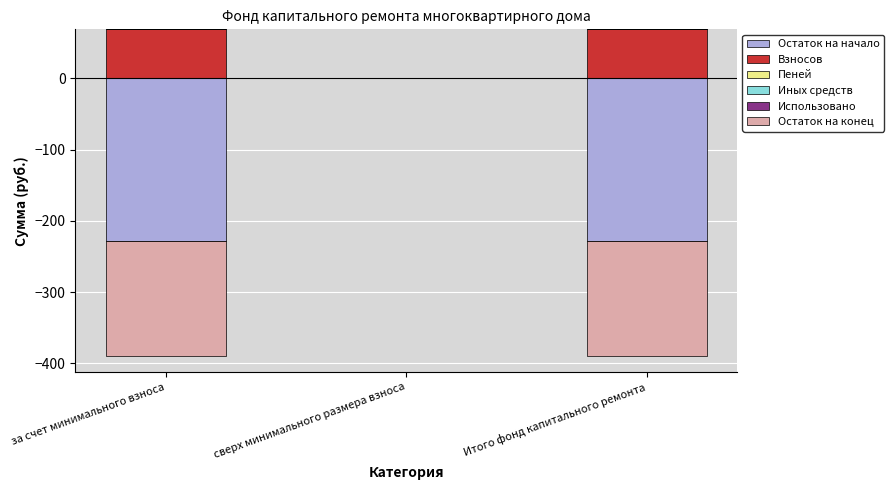

The Взносов series shows 32.1 at за счет минимального взноса. True or false?

False